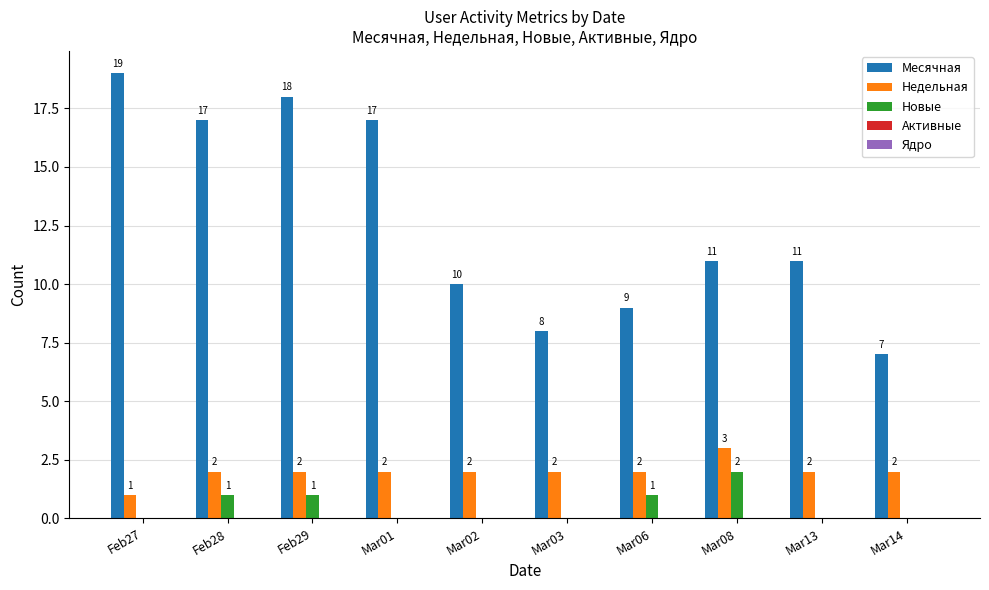

What is the maximum value shown in the chart?

19